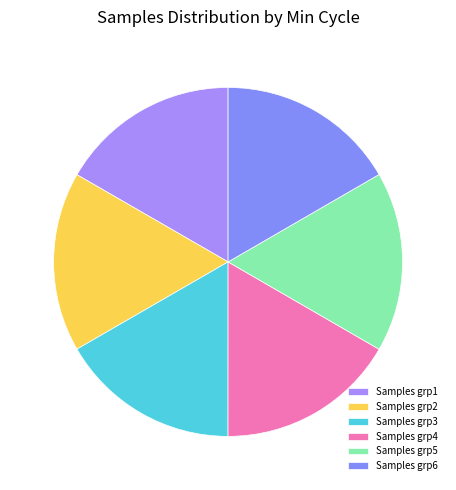

How many slices are in this pie chart?

6